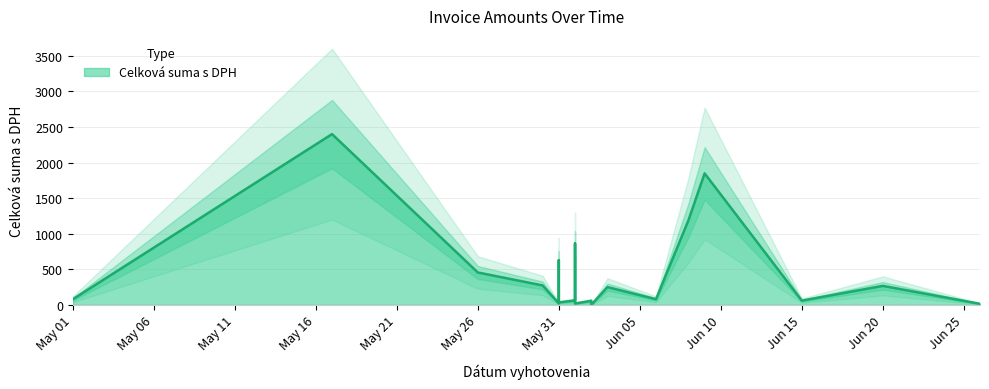

Count the number of categories in the chart.

19